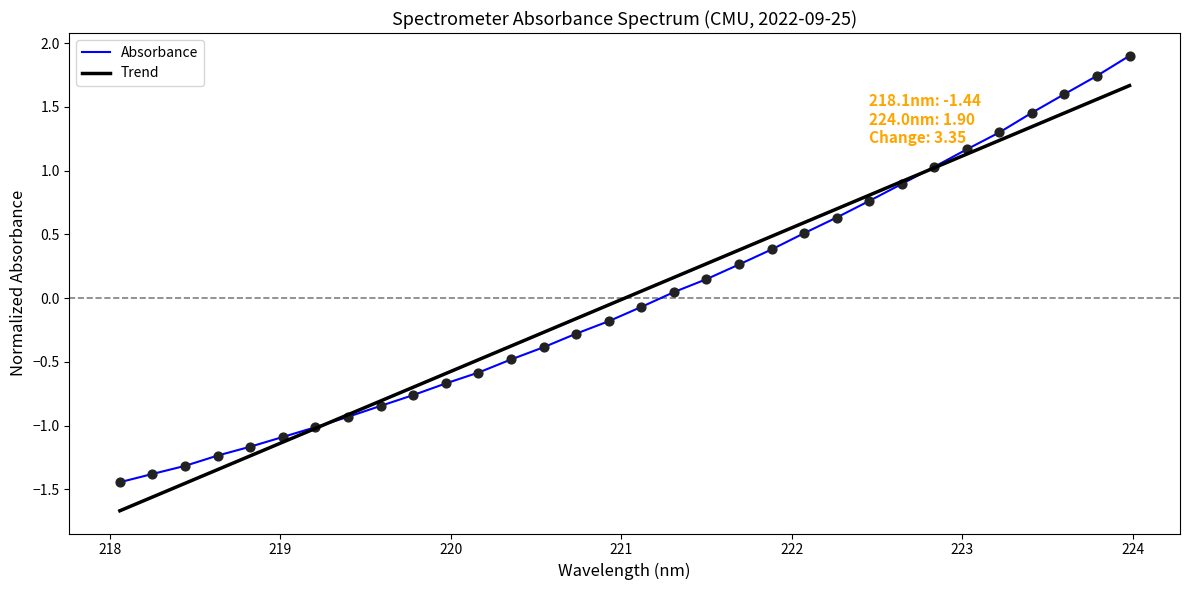

What are all the series names shown in the legend?

Absorbance, Trend